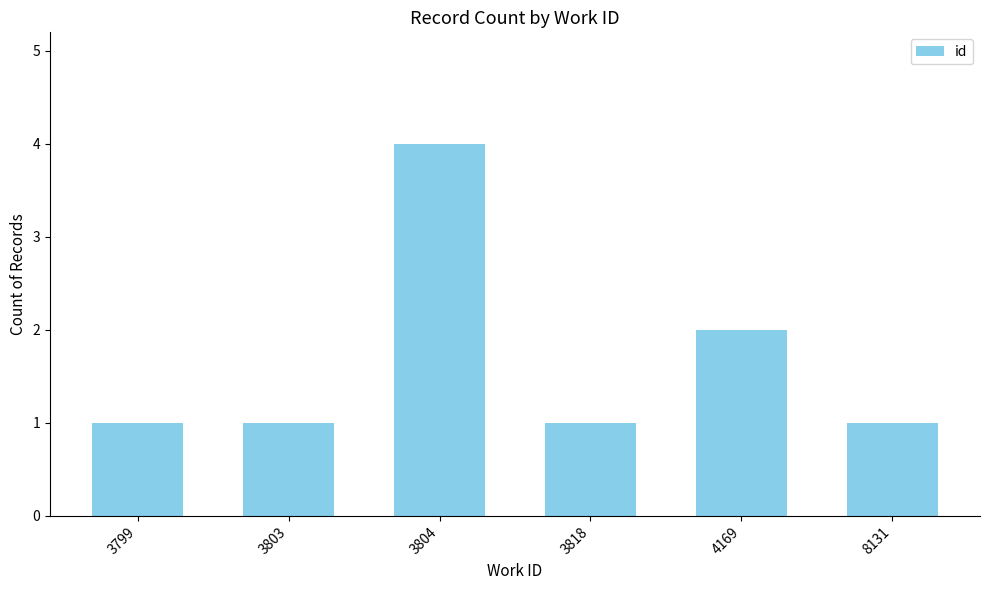

What is the value of the 1st bar from the left?

1